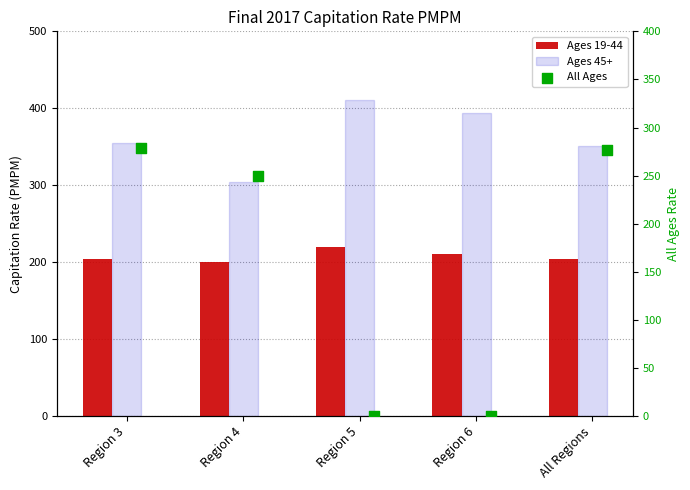

Which series has the widest spread of Y values?

All Ages